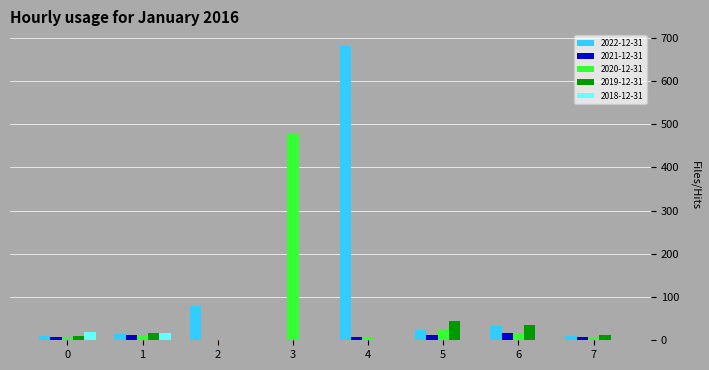

Is the value of 2020-12-31 at 3 greater than the value of 2019-12-31 at 6?

Yes